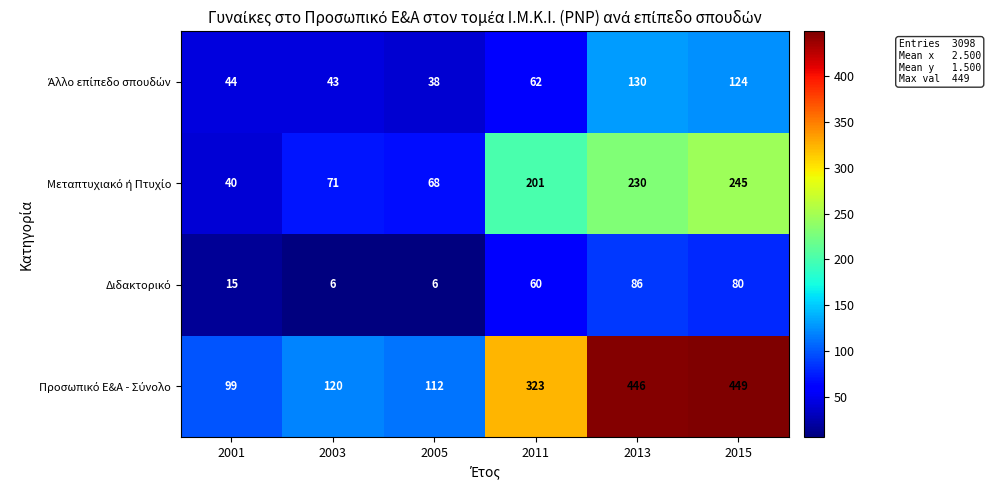

What is the spread (max minus min) of values at 2013?

360